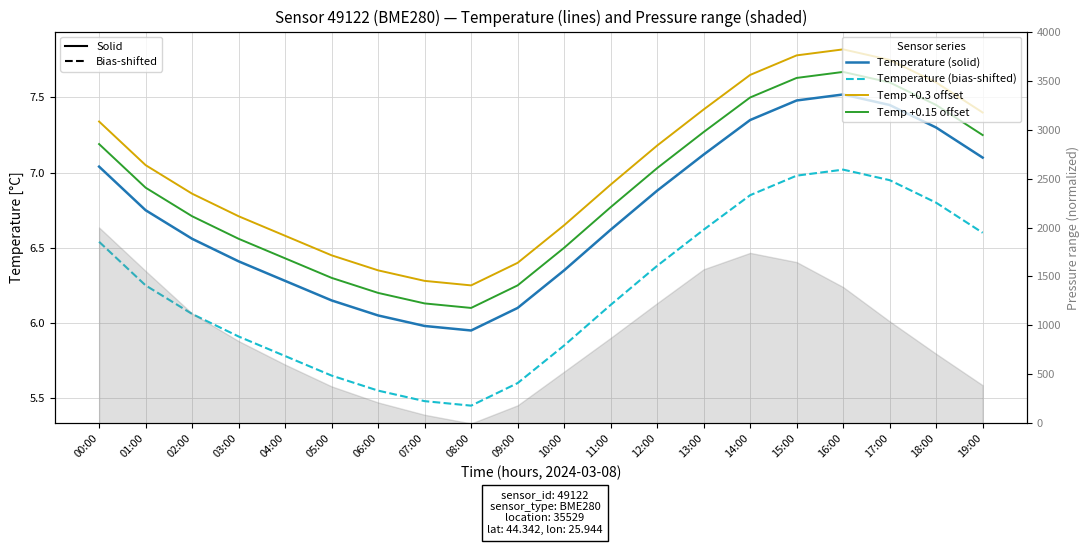

What is the difference between the maximum and minimum values in the Temperature (bias-shifted) series?

1.6